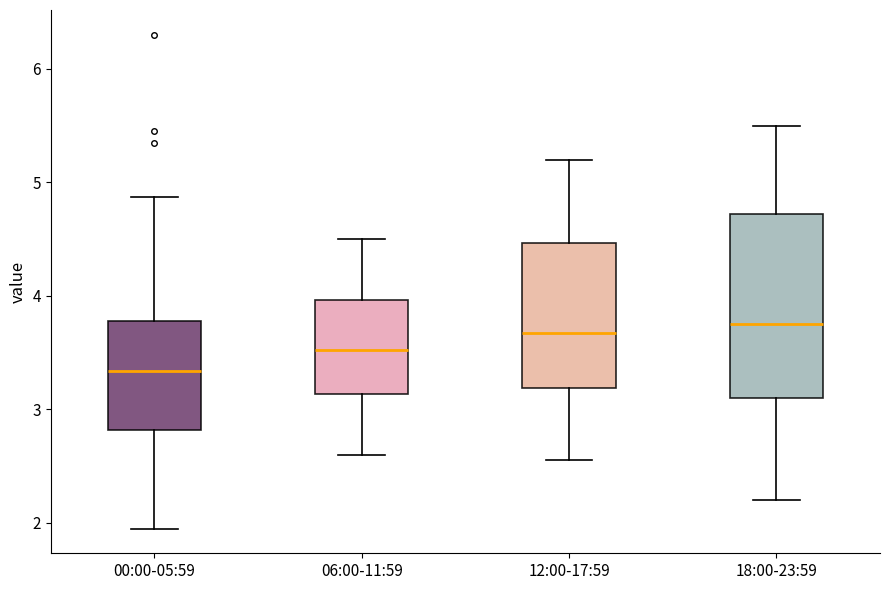

Where does the upper whisker of the box for 06:00-11:59 end on the y-axis? The values are not printed on the chart, so give them approximately, as read against the axis.

4.5